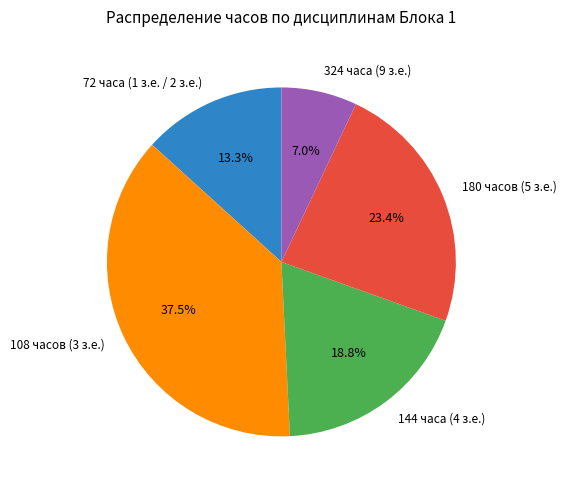

Count the number of slices in the pie.

5